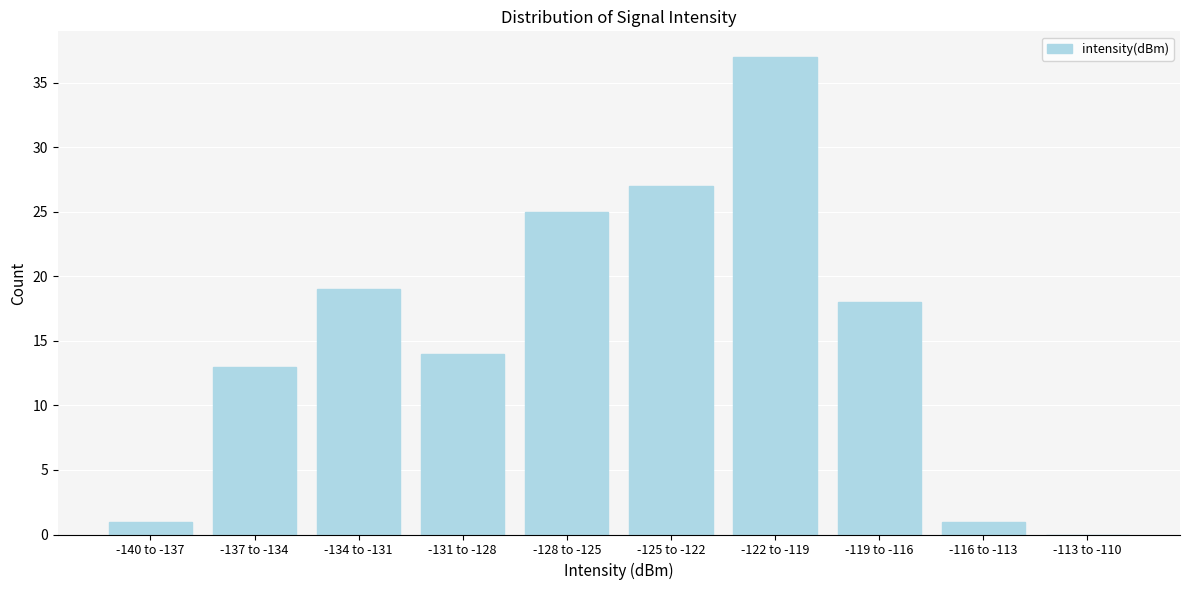

Reading right to left, extract all data points from this chart.

-113 to -110=0	-116 to -113=1	-119 to -116=18	-122 to -119=37	-125 to -122=27	-128 to -125=25	-131 to -128=14	-134 to -131=19	-137 to -134=13	-140 to -137=1